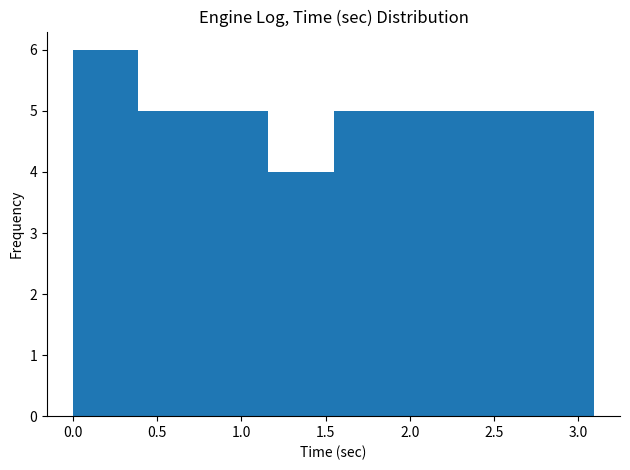

Reading left to right, transcribe this chart: for each bar, give the range it covers on the x-axis and its height. Neither the bar edges nor the heights are printed on the chart, so give them approximately, as read against the axes.

0.00 to 0.40: 6
0.40 to 0.75: 5
0.75 to 1.15: 5
1.15 to 1.55: 4
1.55 to 1.95: 5
1.95 to 2.30: 5
2.30 to 2.70: 5
2.70 to 3.10: 5